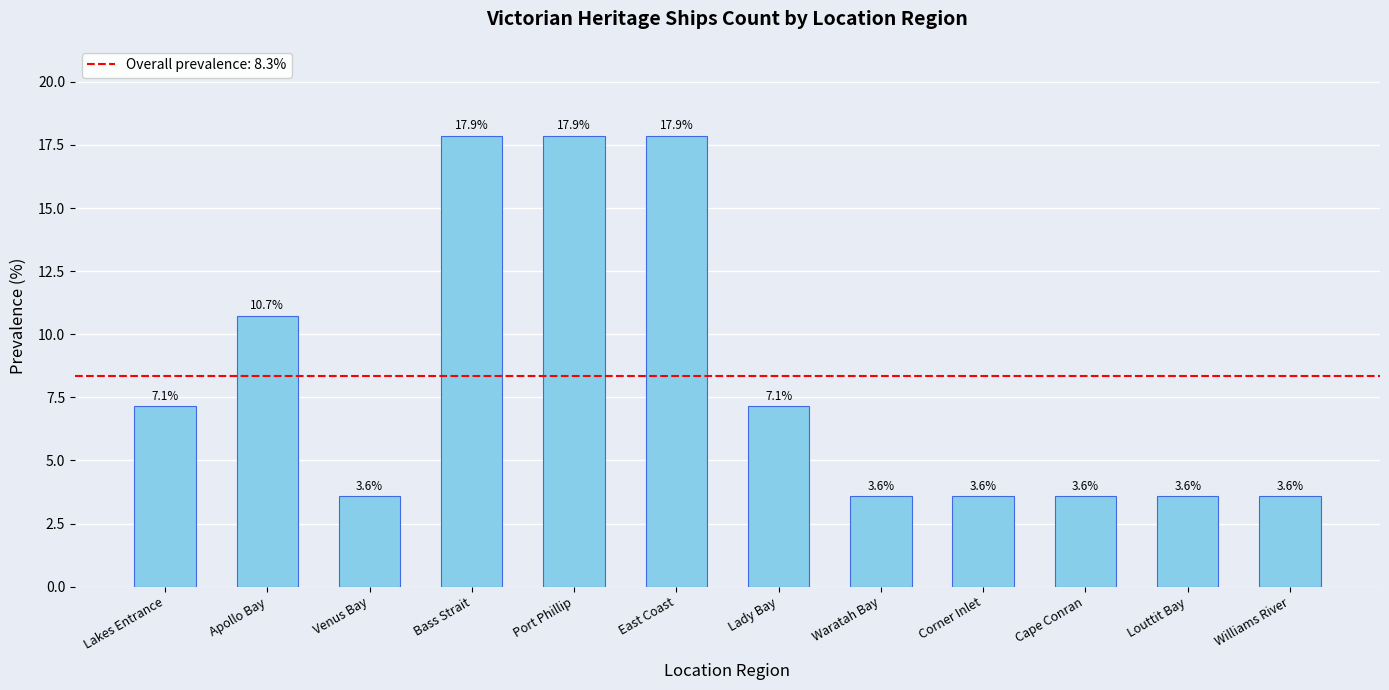

Are the bars grouped side by side (vs. stacked)?

No